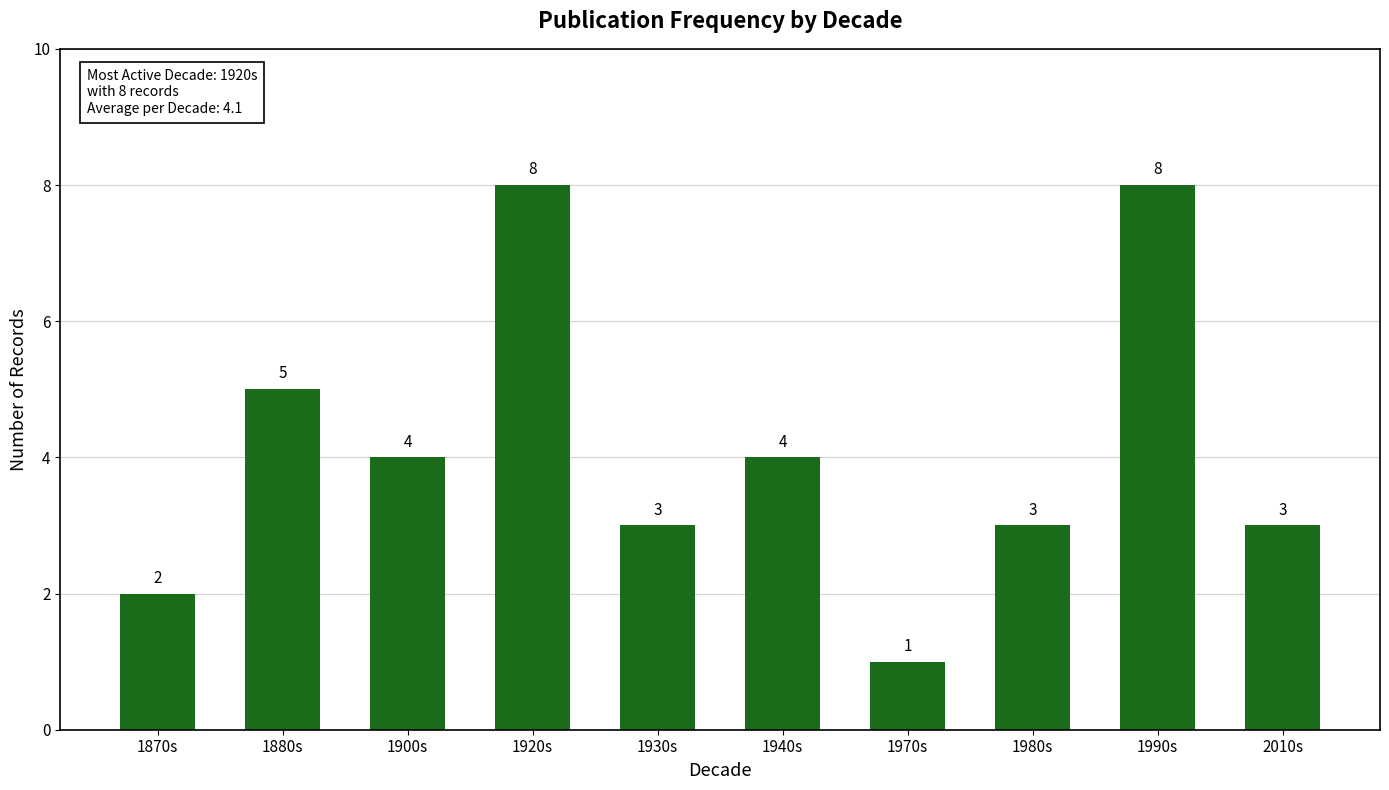

What is the label of the 10th bar from the left?

2010s